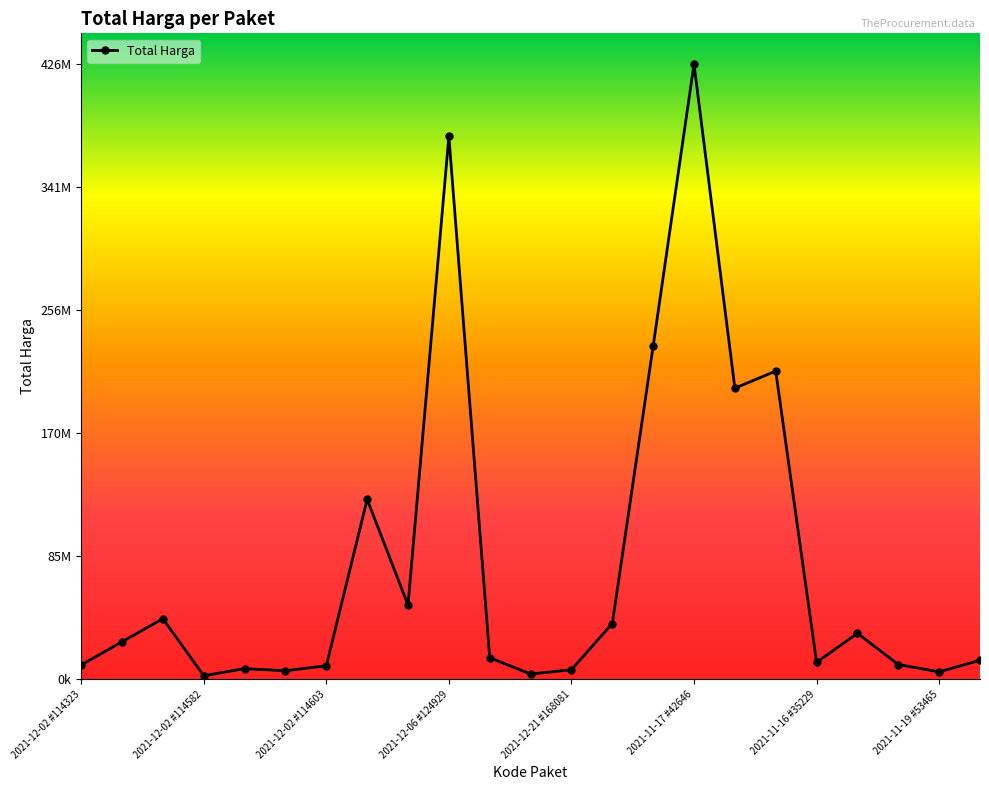

Does the chart have visible grid lines?

No